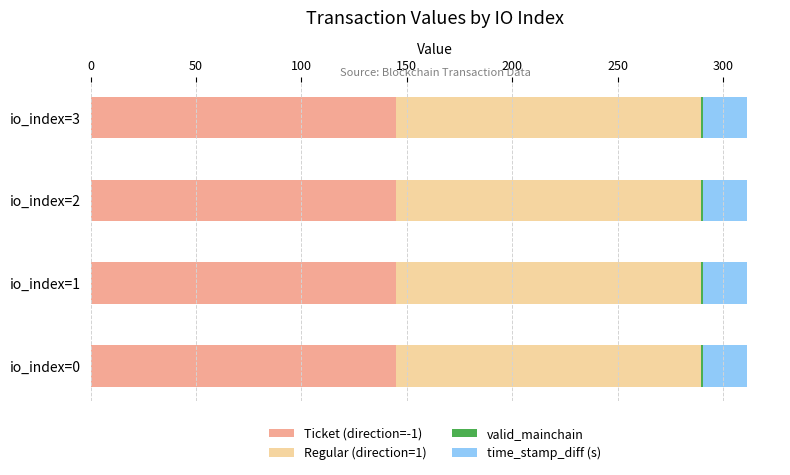

What is the maximum value for Ticket (direction=-1)?

144.8